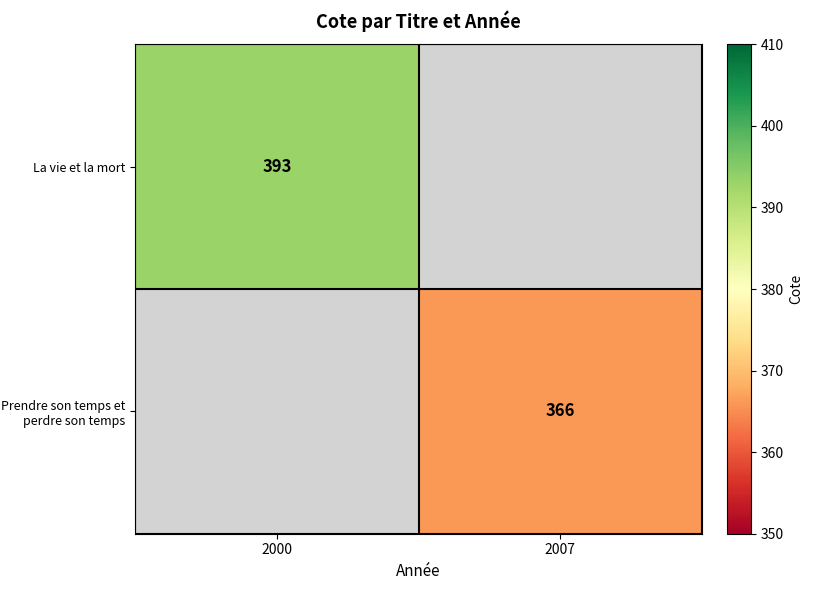

The value of La vie et la mort at 2000 is 393. True or false?

True